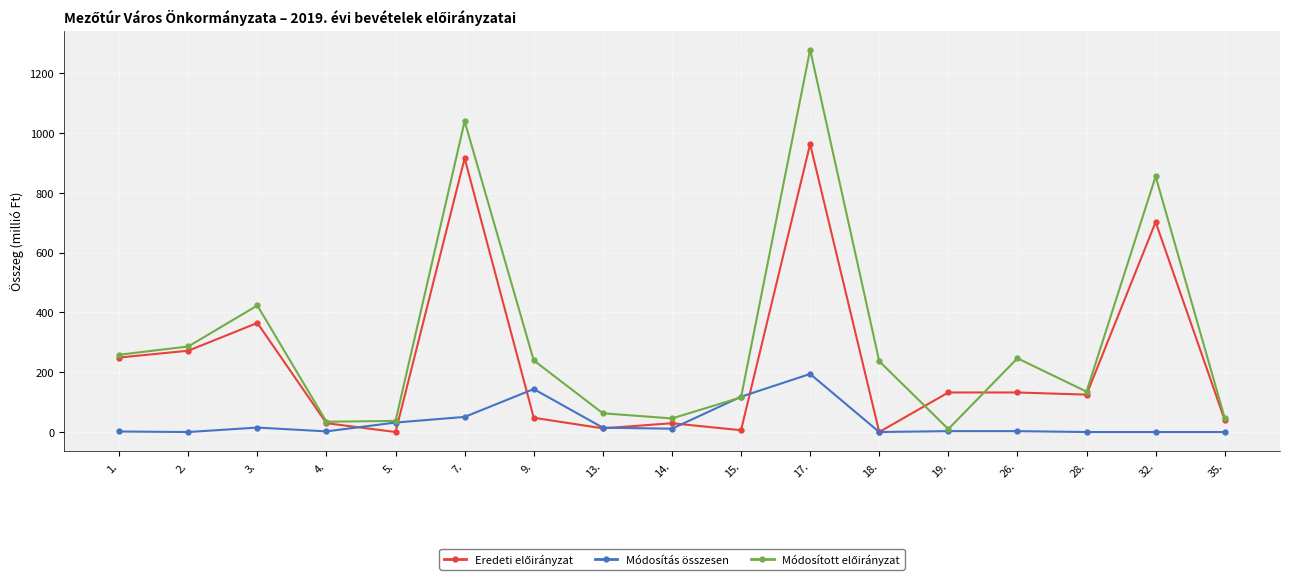

Is this an area chart (filled region under the line)?

No